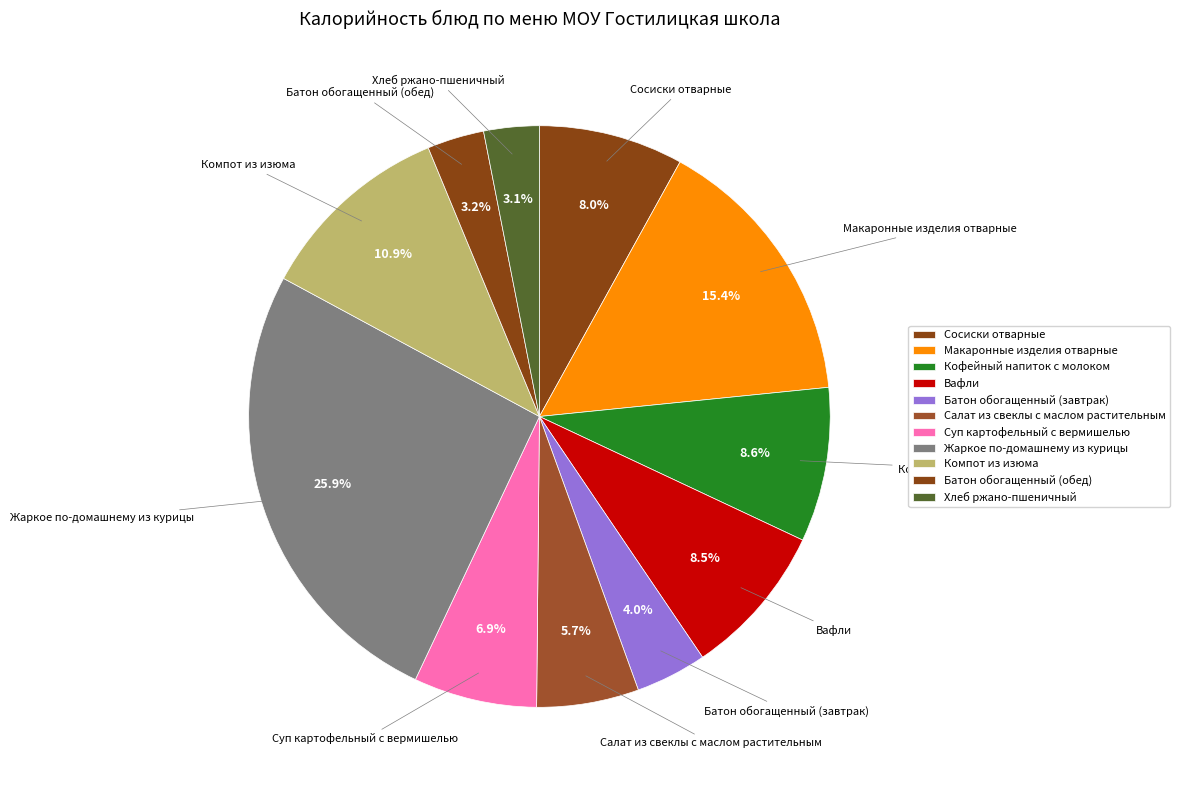

To the nearest percent, what is the difference between the Вафли and Макаронные изделия отварные slice percentages?

7%